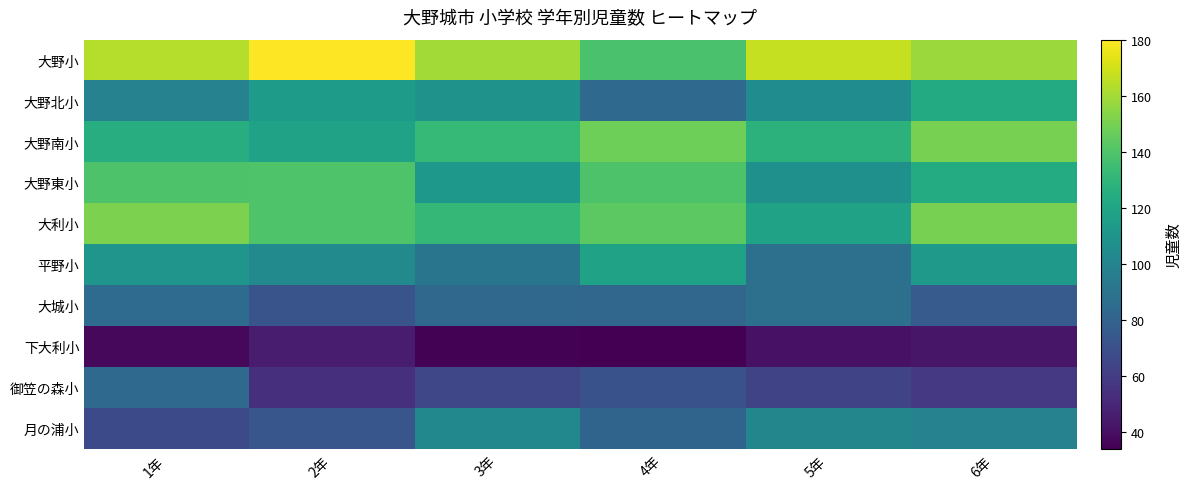

Which series has the largest total across all categories?

大野小